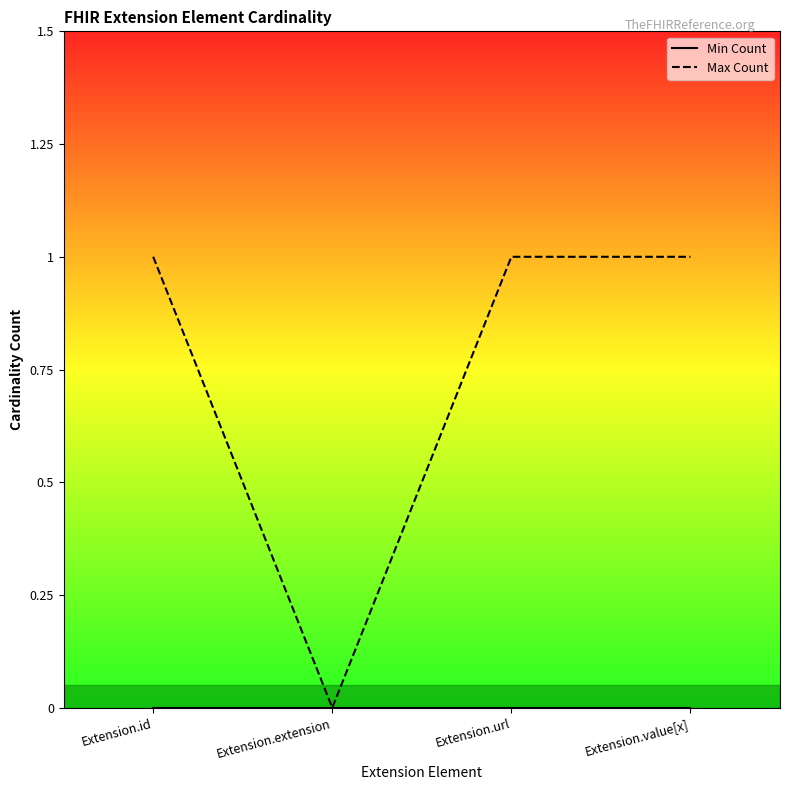

Is the value of Min Count at Extension.extension greater than the value of Max Count at Extension.value[x]?

No